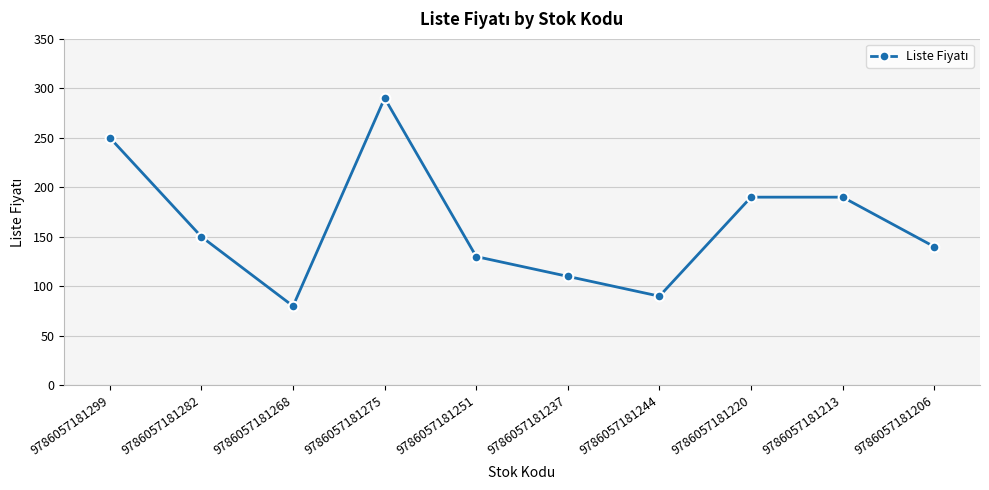

What value does the data have at 9786057181220?

190